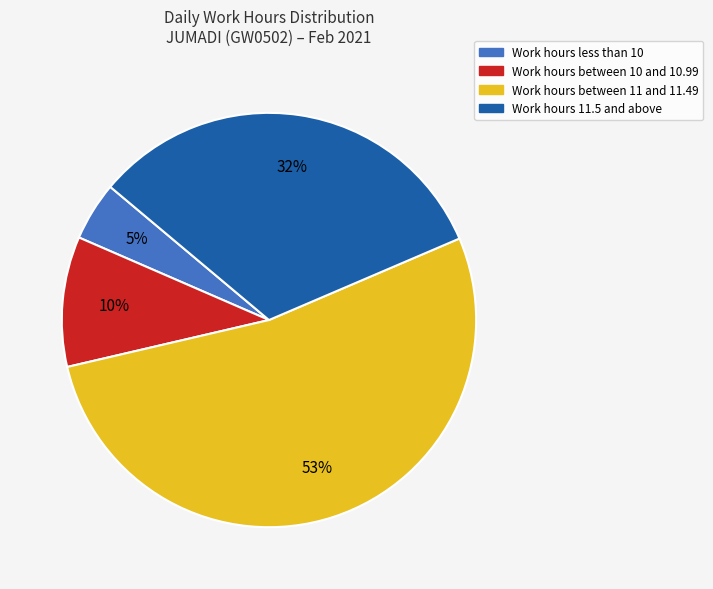

Is there any slice that represents more than half of the pie?

Yes